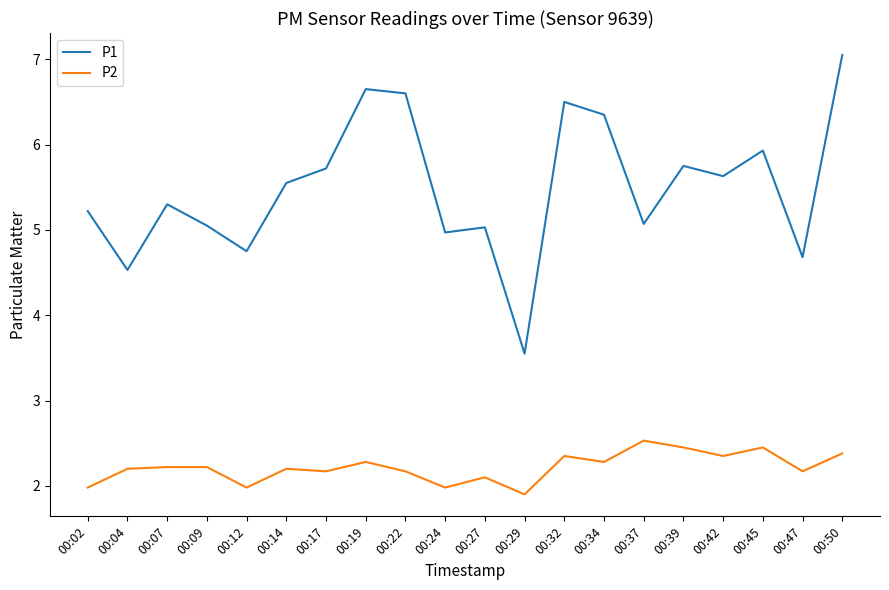

What is the difference between the P2 values at 00:19 and 00:45?

0.2